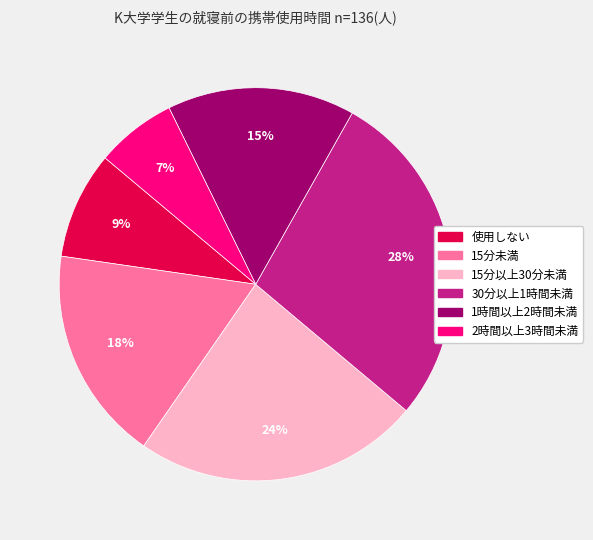

The 1時間以上2時間未満 slice represents 29% of the pie. True or false?

False